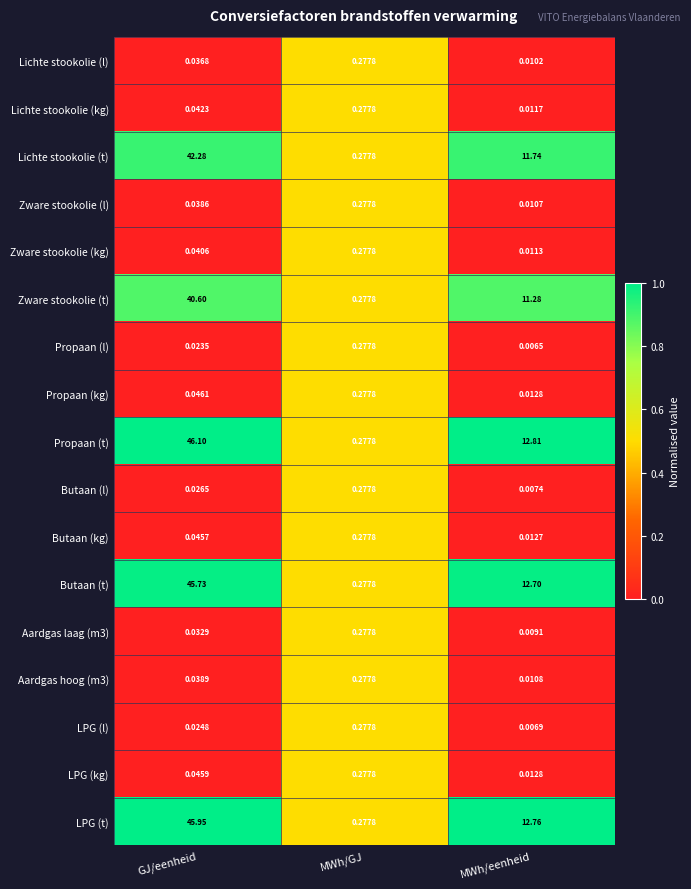

Where does the Butaan (t) series first go above 12?

GJ/eenheid